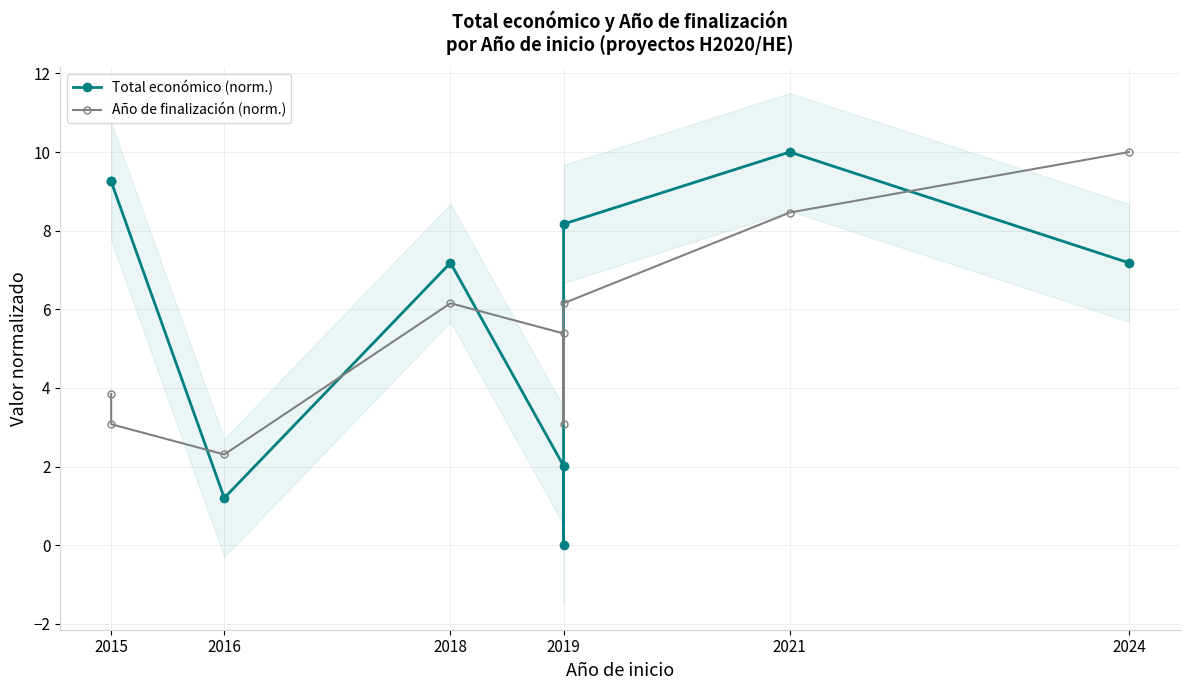

What is the difference between the maximum and minimum values in the Año de finalización (norm.) series?

7.7